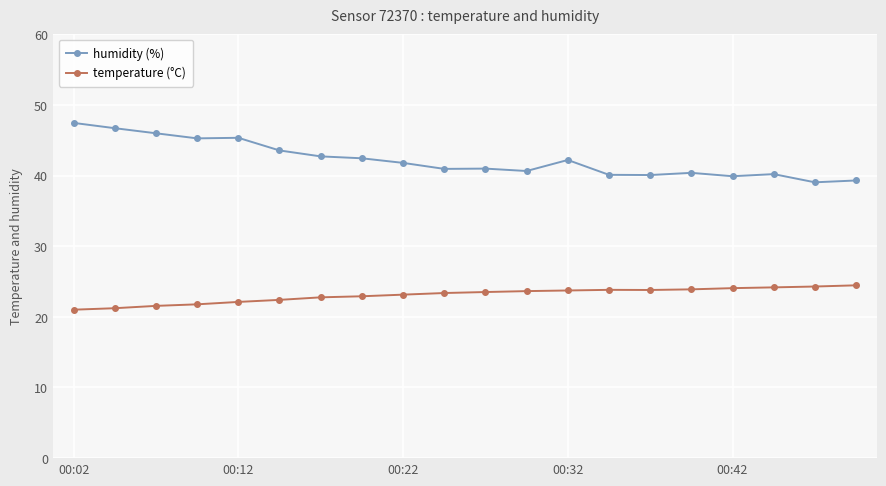

What is the maximum value for temperature (°C)?

24.5